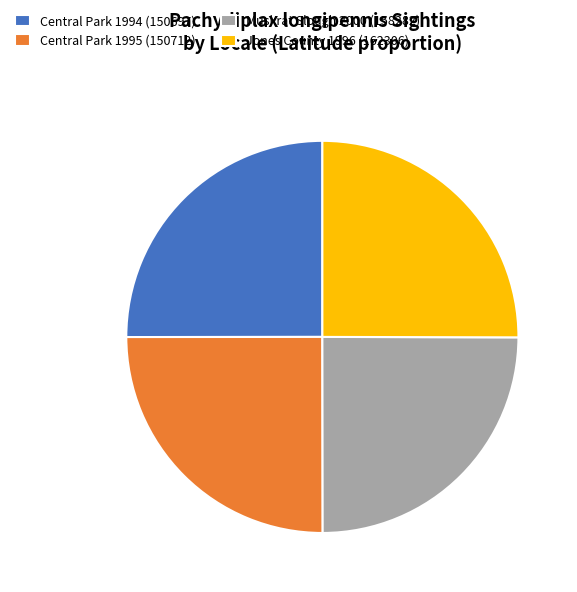

Is Central Park 1994 (150697) the majority of the pie?

No